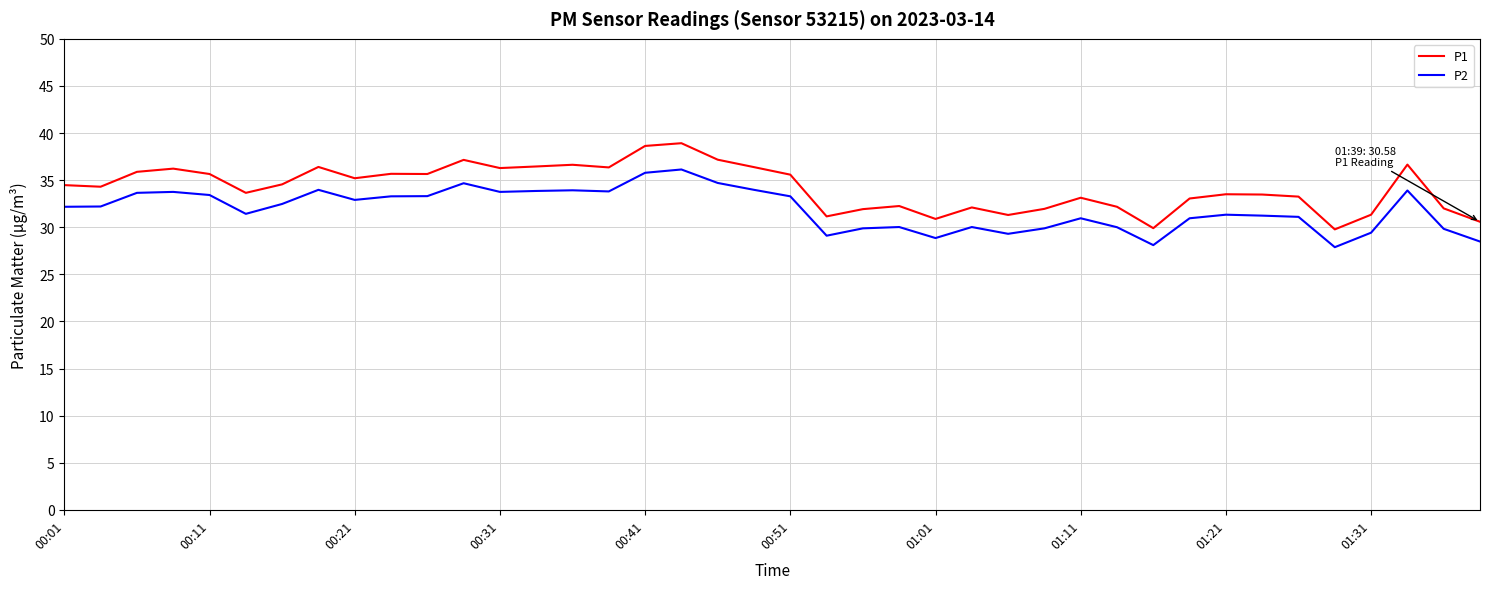

List the series in order of their overall mean, lowest first.

P2, P1